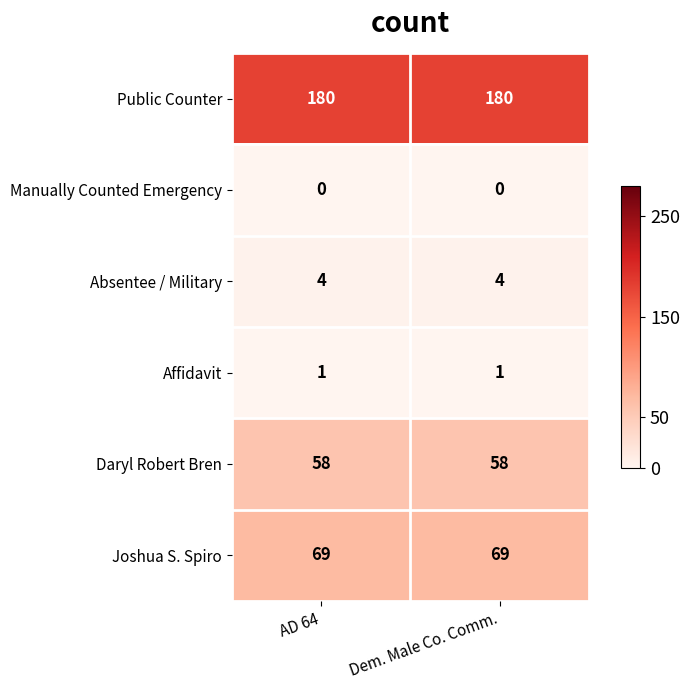

What is the maximum value for Joshua S. Spiro?

69